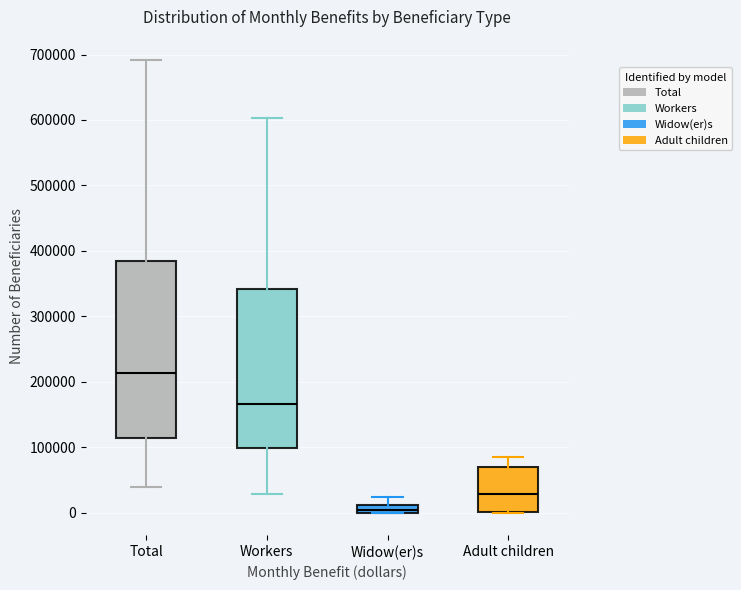

Which box's median line is the highest?

Total